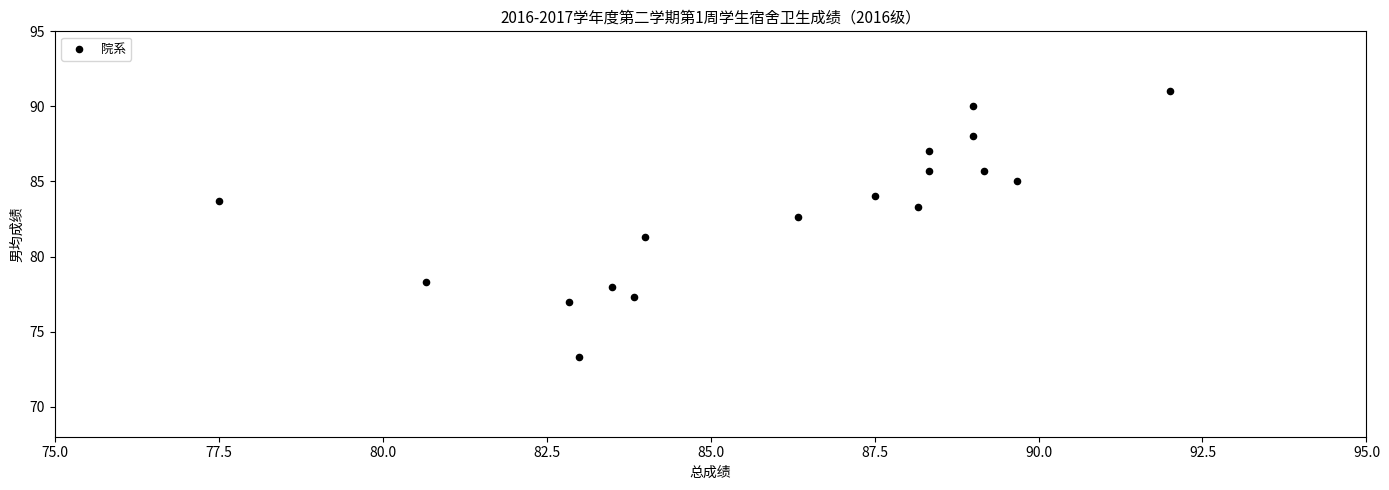

What is the range of Y values (max minus min)?

17.7